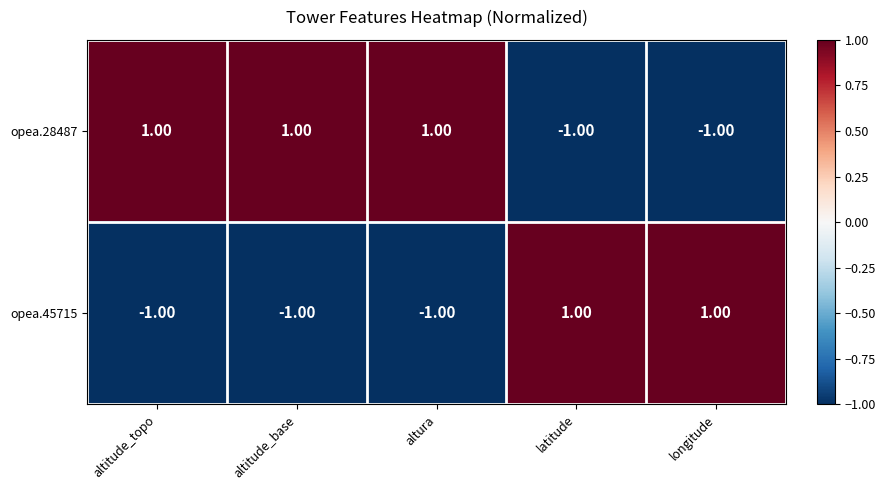

What is the difference between the highest and lowest values at altura?

2